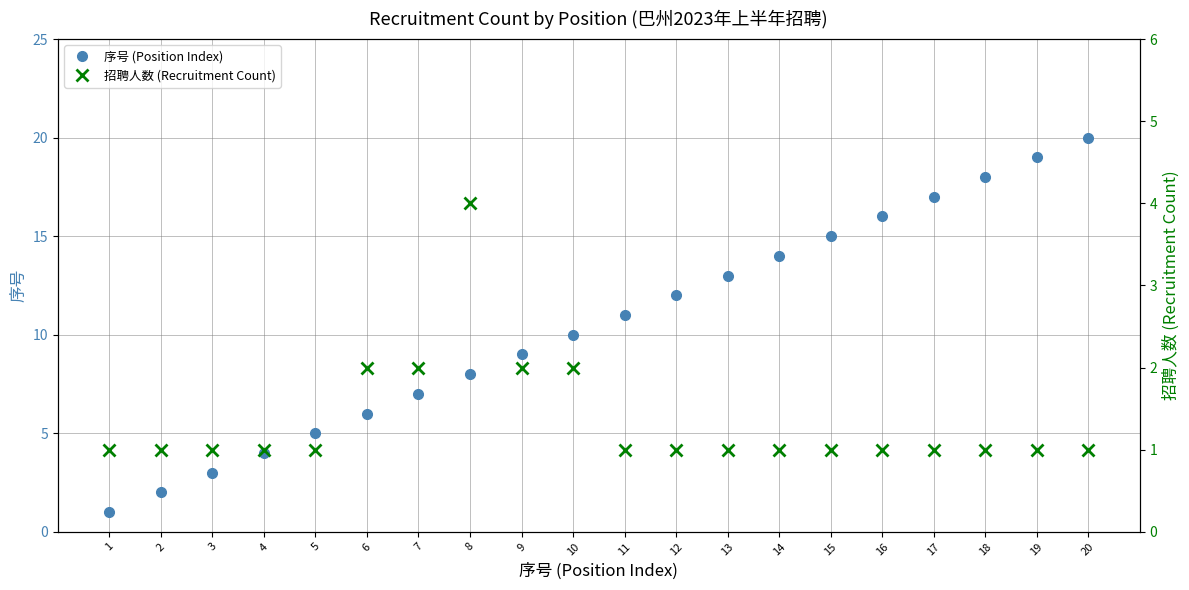

Is it true that 招聘人数 (Recruitment Count) equals 1 at 4?

True